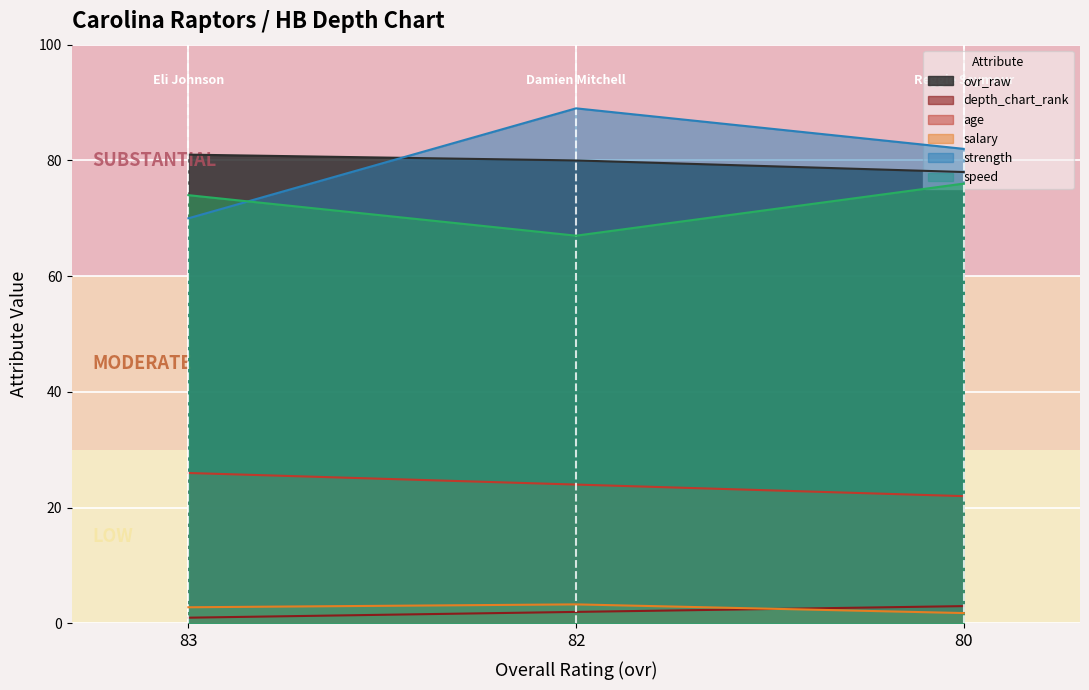

What is the total value across all series at 83?

254.8